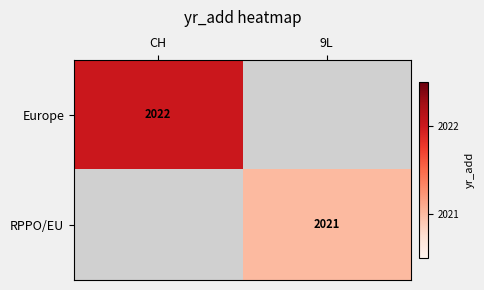

Is the value of RPPO/EU at 9L greater than the value of Europe at CH?

No